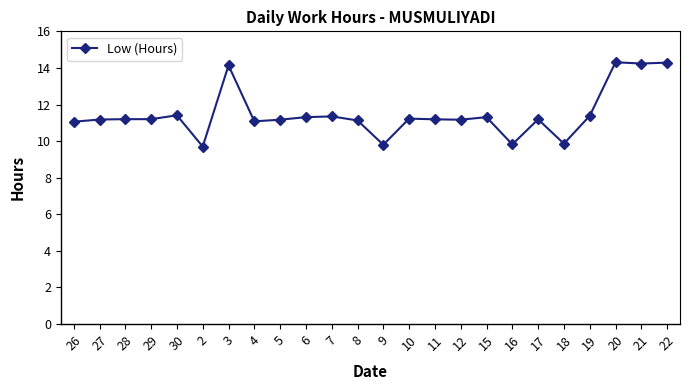

What is the difference between the maximum and minimum values?

4.6